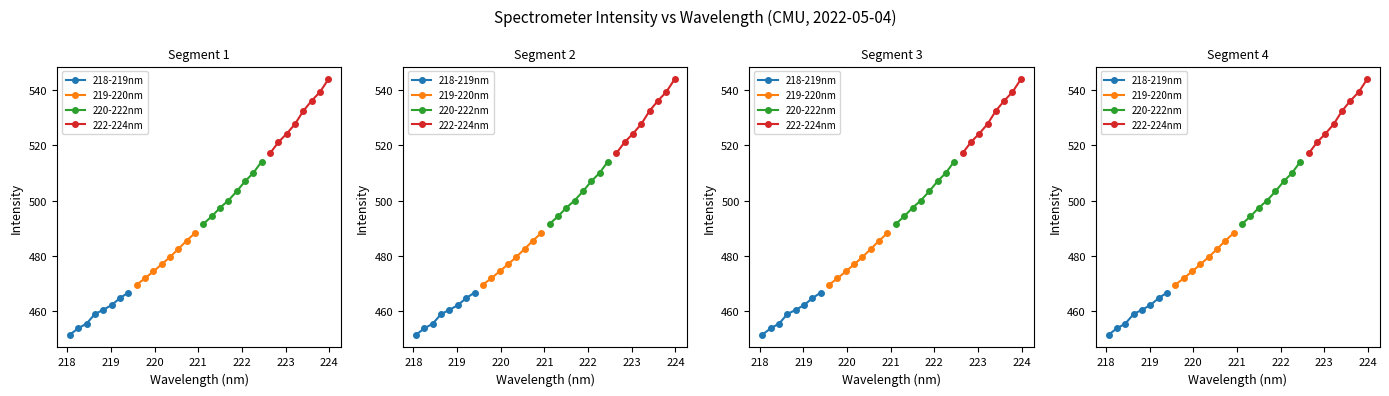

True or false: 220-222nm and 218-219nm cross at least once.

False